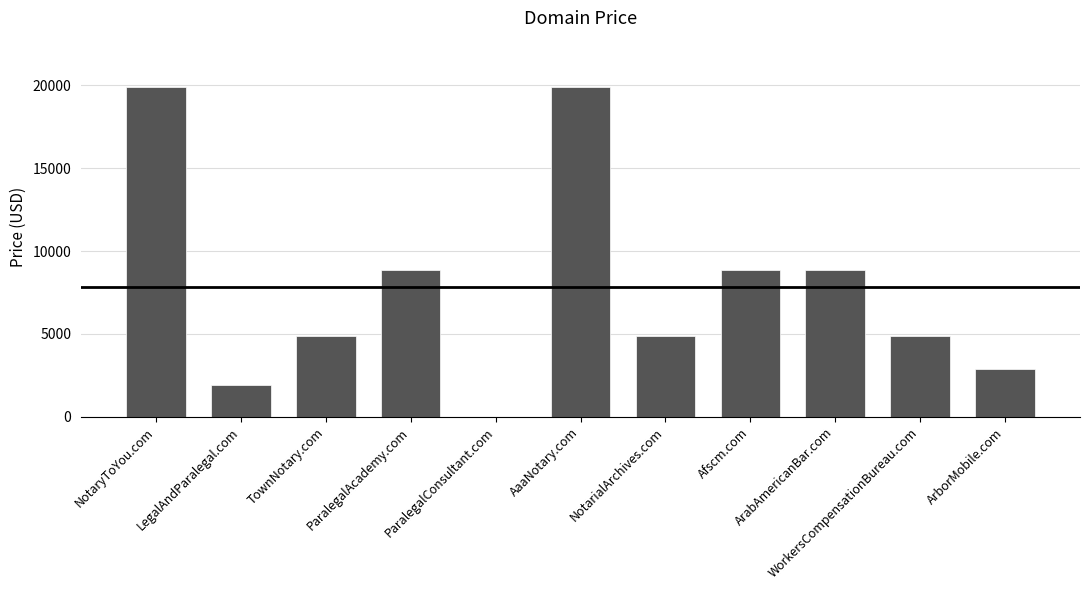

How many distinct data groups are displayed?

1